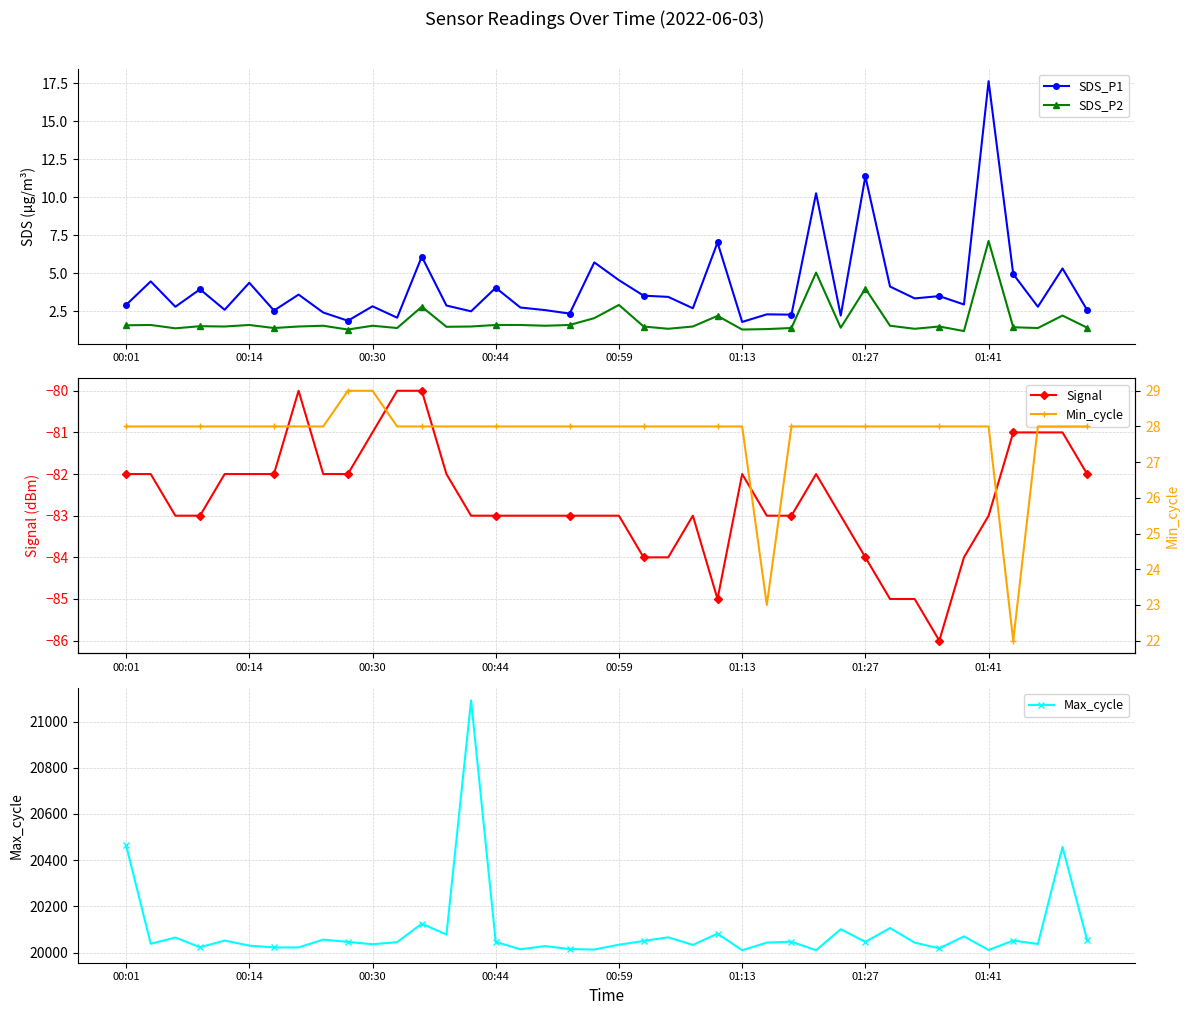

How many data points does each series have?

40